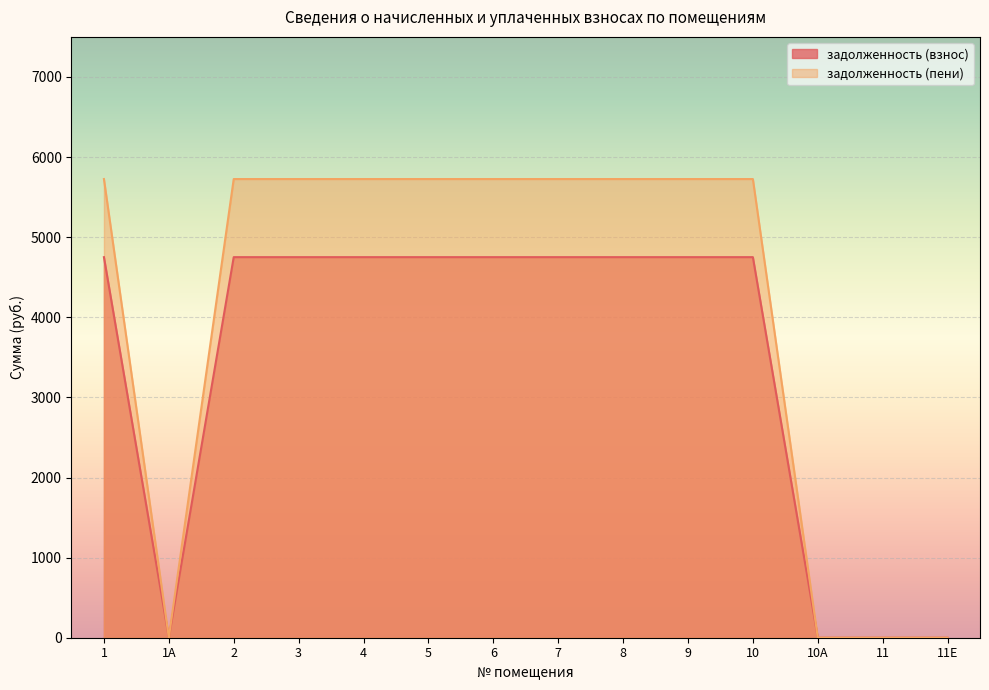

Rank the series by their average value, from lowest to highest.

задолженность (взнос), задолженность (пени)